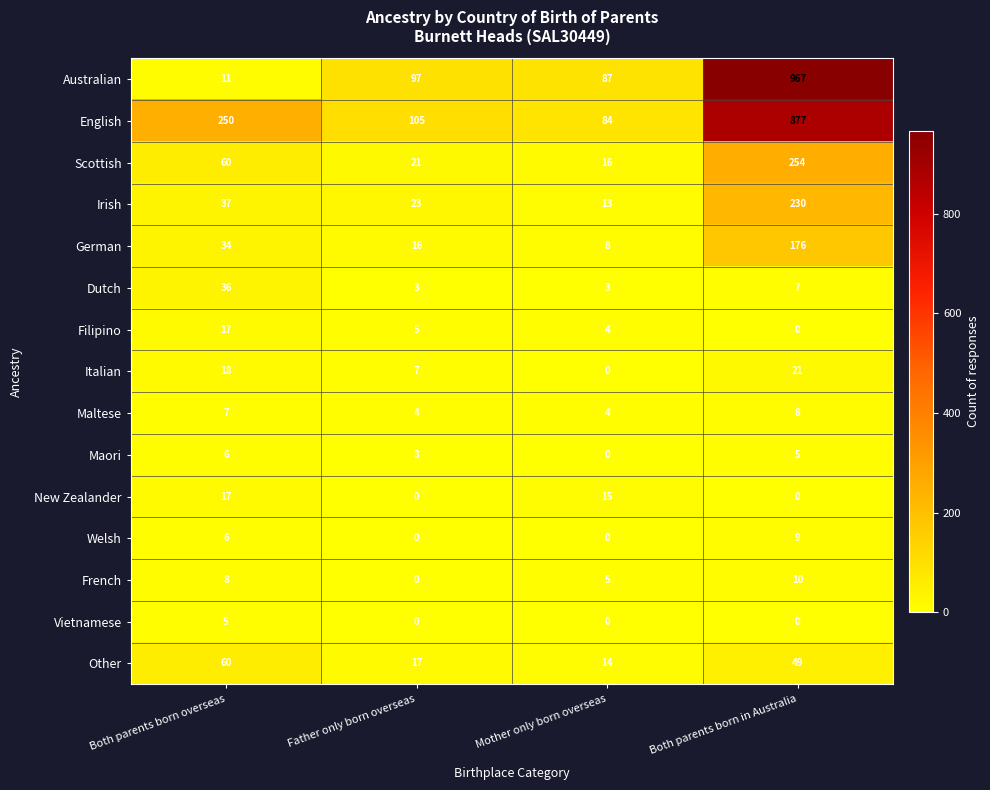

What is the spread (max minus min) of values at Both parents born in Australia?

967